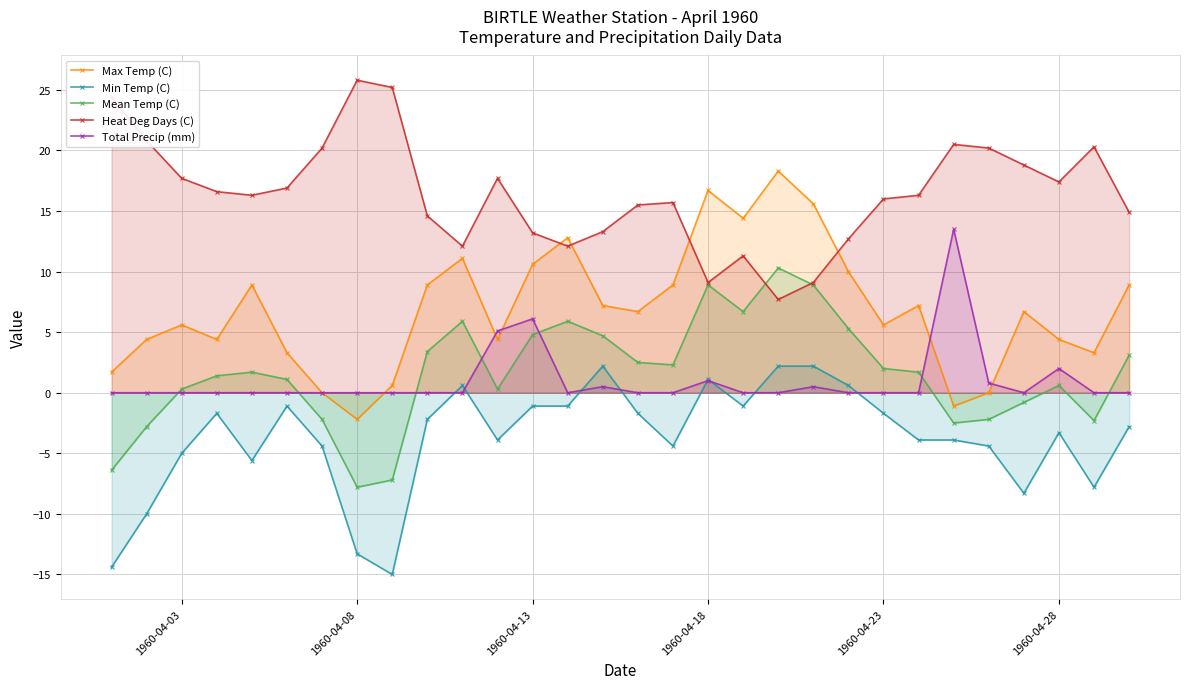

In Min Temp (C), how many points are higher than both neighbors (excluding endpoints)?

6